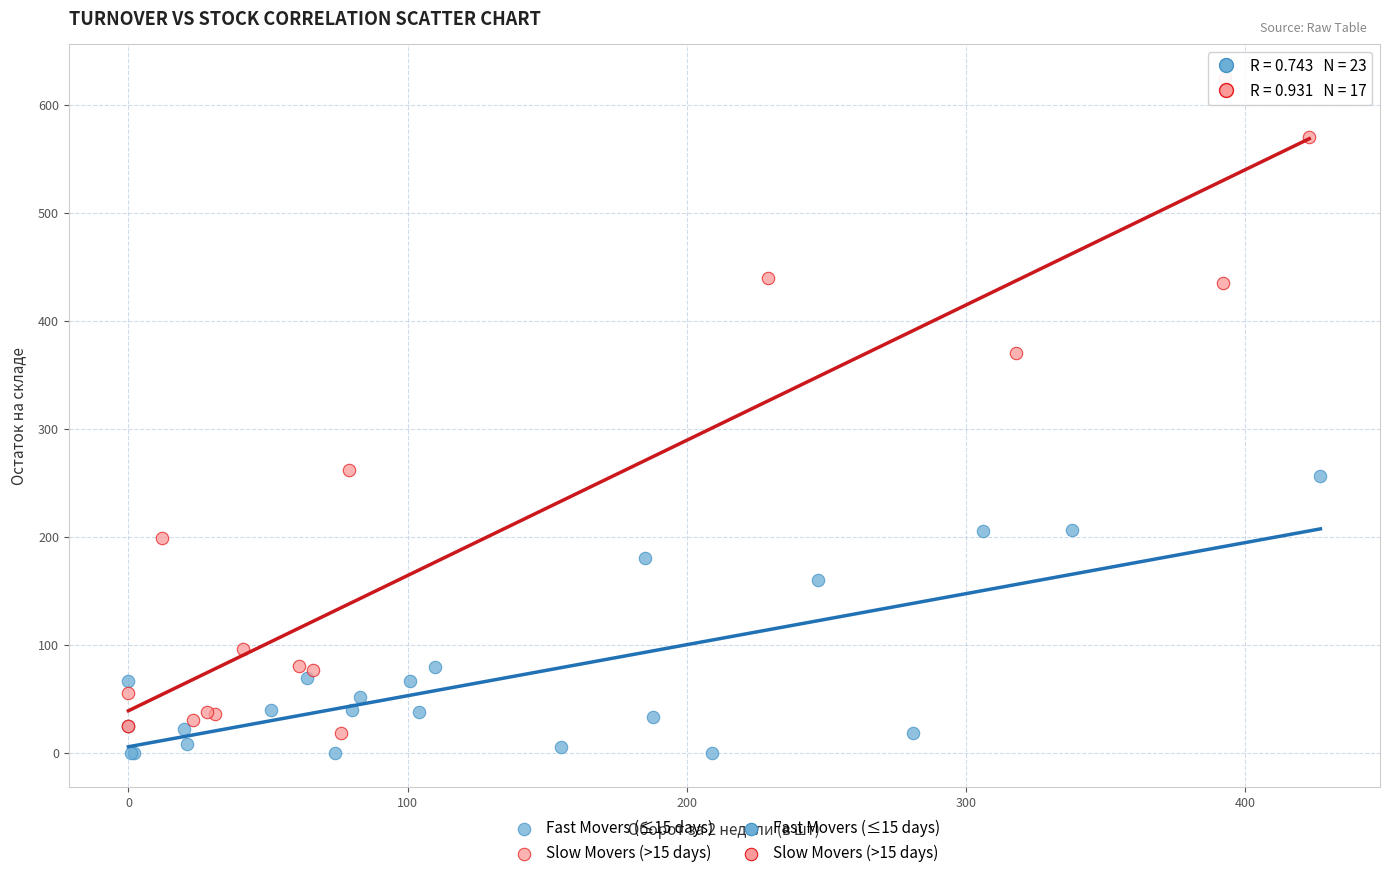

Which series has the largest Y range (max minus min)?

Slow Movers (>15 days)